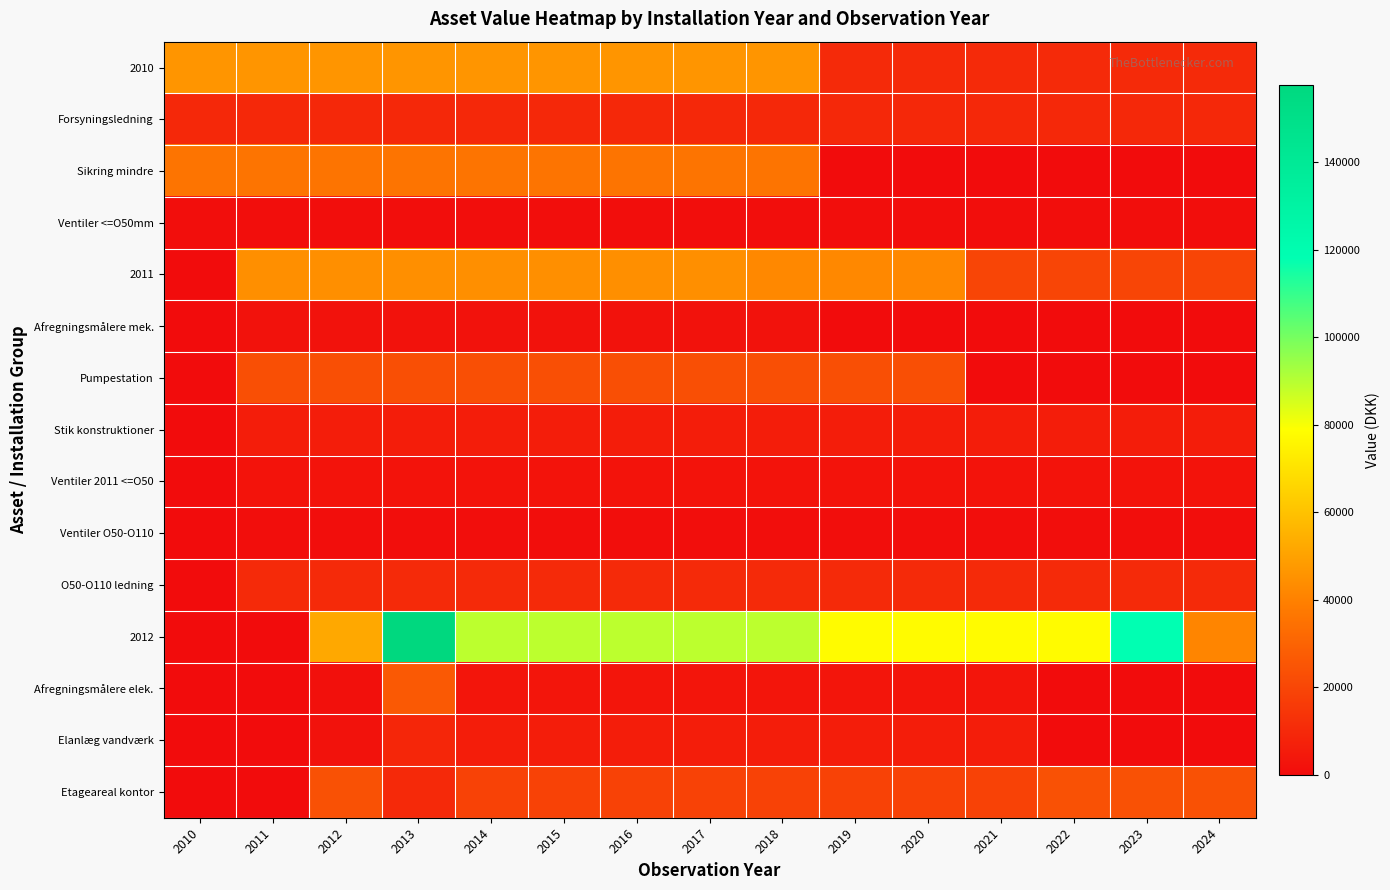

Reading left to right, transcribe all the data shown in this chart.

2010: 2010=46382.1	2011=46382.1	2012=46382.1	2013=46382.1	2014=46382.1	2015=46382.1	2016=46382.1	2017=46382.1	2018=46382.1	2019=10436.4	2020=10436.4	2021=10436.4	2022=10436.4	2023=10436.4	2024=10436.4
Forsyningsledning: 2010=9686.9	2011=9686.9	2012=9686.9	2013=9686.9	2014=9686.9	2015=9686.9	2016=9686.9	2017=9686.9	2018=9686.9	2019=9686.9	2020=9686.9	2021=9686.9	2022=9686.9	2023=9686.9	2024=9686.9
Sikring mindre: 2010=35945.7	2011=35945.7	2012=35945.7	2013=35945.7	2014=35945.7	2015=35945.7	2016=35945.7	2017=35945.7	2018=35945.7	2019=0.0	2020=0.0	2021=0.0	2022=0.0	2023=0.0	2024=0.0
Ventiler <=O50mm: 2010=749.5	2011=749.5	2012=749.5	2013=749.5	2014=749.5	2015=749.5	2016=749.5	2017=749.5	2018=749.5	2019=749.5	2020=749.5	2021=749.5	2022=749.5	2023=749.5	2024=749.5
2011: 2010=0.0	2011=44524.1	2012=44524.1	2013=44524.1	2014=44524.1	2015=44524.1	2016=44524.1	2017=44524.1	2018=42440.6	2019=42440.6	2020=42440.6	2021=19613.0	2022=19613.0	2023=19613.0	2024=19613.0
Afregningsmålere mek.: 2010=0.0	2011=2083.5	2012=2083.5	2013=2083.5	2014=2083.5	2015=2083.5	2016=2083.5	2017=2083.5	2018=2083.5	2019=0.0	2020=0.0	2021=0.0	2022=0.0	2023=0.0	2024=0.0
Pumpestation: 2010=0.0	2011=22827.7	2012=22827.7	2013=22827.7	2014=22827.7	2015=22827.7	2016=22827.7	2017=22827.7	2018=22827.7	2019=22827.7	2020=22827.7	2021=0.0	2022=0.0	2023=0.0	2024=0.0
Stik konstruktioner: 2010=0.0	2011=5898.8	2012=5898.8	2013=5898.8	2014=5898.8	2015=5898.8	2016=5898.8	2017=5898.8	2018=5898.8	2019=5898.8	2020=5898.8	2021=5898.8	2022=5898.8	2023=5898.8	2024=5898.8
Ventiler 2011 <=O50: 2010=0.0	2011=2741.0	2012=2741.0	2013=2741.0	2014=2741.0	2015=2741.0	2016=2741.0	2017=2741.0	2018=2741.0	2019=2741.0	2020=2741.0	2021=2741.0	2022=2741.0	2023=2741.0	2024=2741.0
Ventiler O50-O110: 2010=0.0	2011=685.7	2012=685.7	2013=685.7	2014=685.7	2015=685.7	2016=685.7	2017=685.7	2018=685.7	2019=685.7	2020=685.7	2021=685.7	2022=685.7	2023=685.7	2024=685.7
O50-O110 ledning: 2010=0.0	2011=10287.5	2012=10287.5	2013=10287.5	2014=10287.5	2015=10287.5	2016=10287.5	2017=10287.5	2018=10287.5	2019=10287.5	2020=10287.5	2021=10287.5	2022=10287.5	2023=10287.5	2024=10287.5
2012: 2010=0.0	2011=0.0	2012=52140.5	2013=157753.8	2014=89267.9	2015=89267.9	2016=89267.9	2017=89267.9	2018=89267.9	2019=77919.6	2020=77919.6	2021=77919.6	2022=77919.6	2023=118042.2	2024=41590.8
Afregningsmålere elek.: 2010=0.0	2011=0.0	2012=1374.0	2013=26439.7	2014=3167.2	2015=3167.2	2016=3167.2	2017=3167.2	2018=3167.2	2019=3167.2	2020=3167.2	2021=3167.2	2022=0.0	2023=0.0	2024=0.0
Elanlæg vandværk: 2010=0.0	2011=0.0	2012=1866.7	2013=9096.2	2014=6004.8	2015=6004.8	2016=6004.8	2017=6004.8	2018=6004.8	2019=6004.8	2020=6004.8	2021=6004.8	2022=0.0	2023=0.0	2024=0.0
Etageareal kontor: 2010=0.0	2011=0.0	2012=23566.3	2013=10061.4	2014=18679.8	2015=18679.8	2016=18679.8	2017=18679.8	2018=18679.8	2019=18679.8	2020=18679.8	2021=18679.8	2022=23566.3	2023=23566.3	2024=23566.3